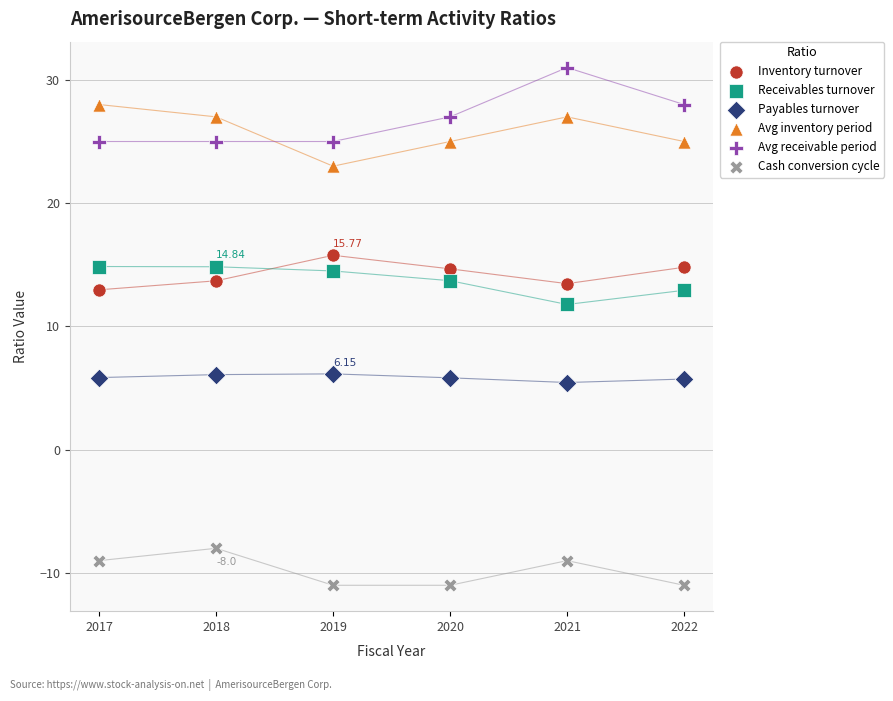

What is the X range (max minus min) for the scatter plot?

5.0